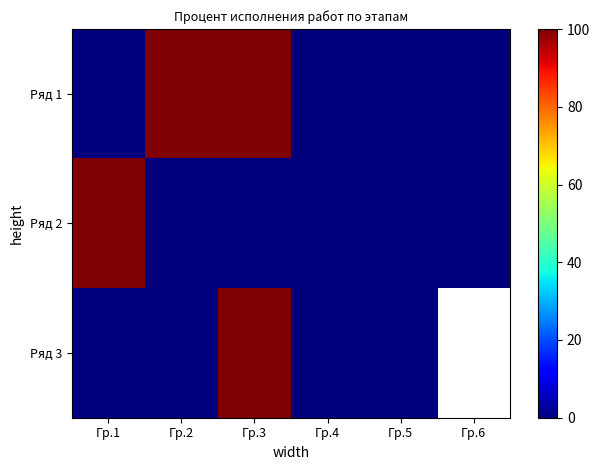

At Гр.2, list the series in order from largest to smallest.

Ряд 1, Ряд 2, Ряд 3